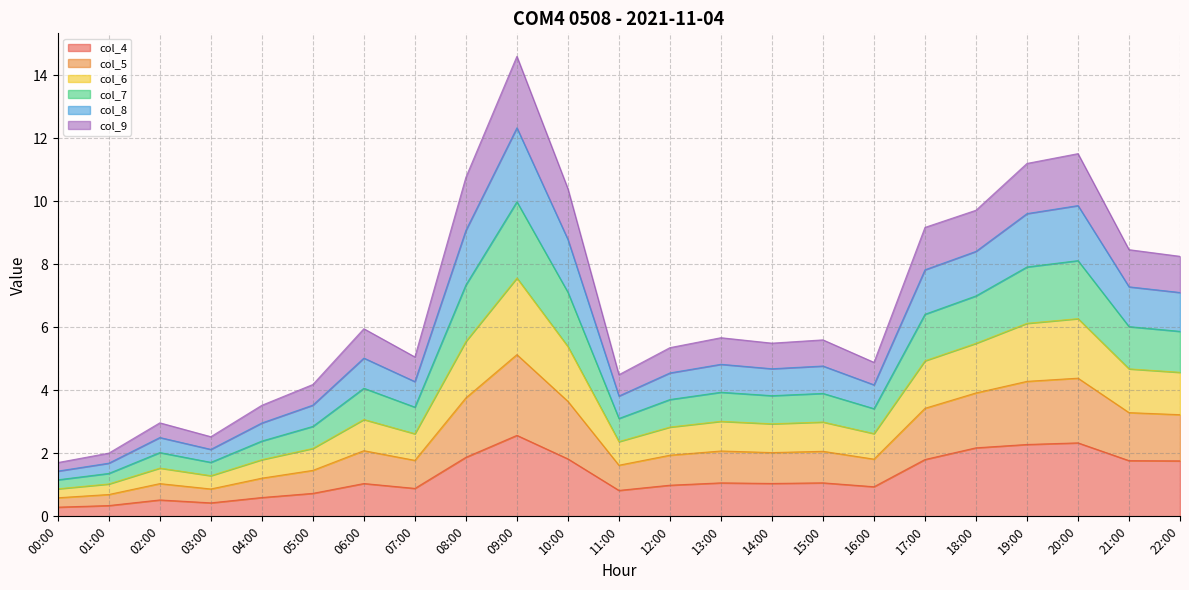

At which label does col_8 reach its minimum?

00:00